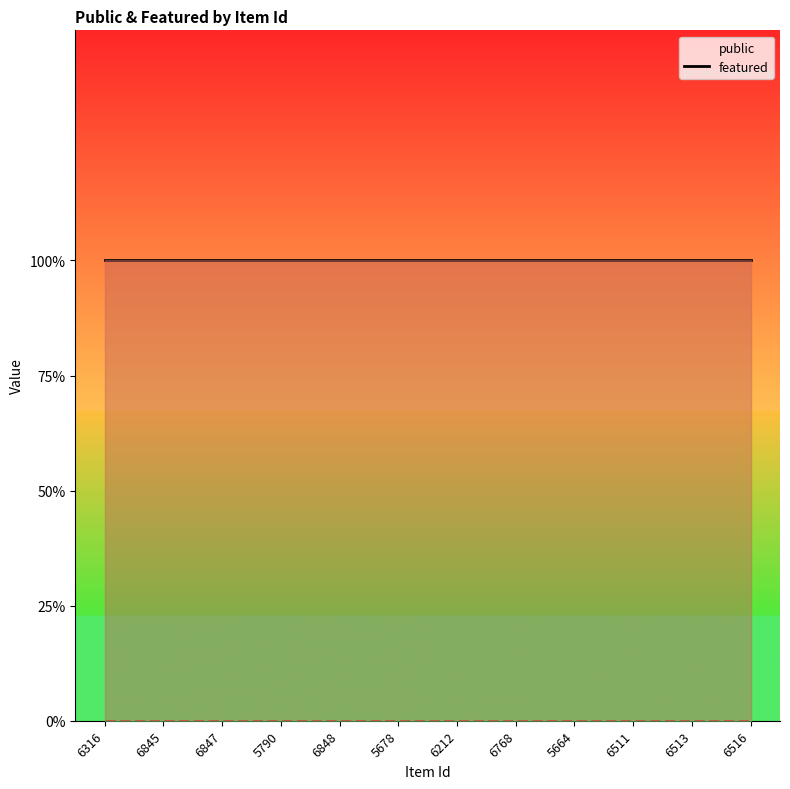

True or false: featured has more than 0 points higher than both neighbors.

False